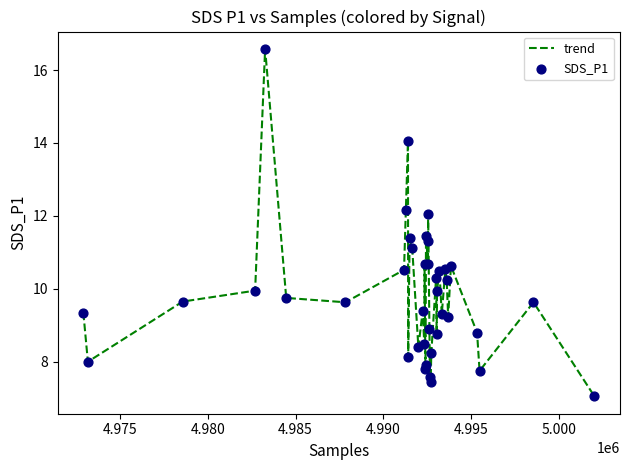

What is the maximum value shown in the chart?

16.6